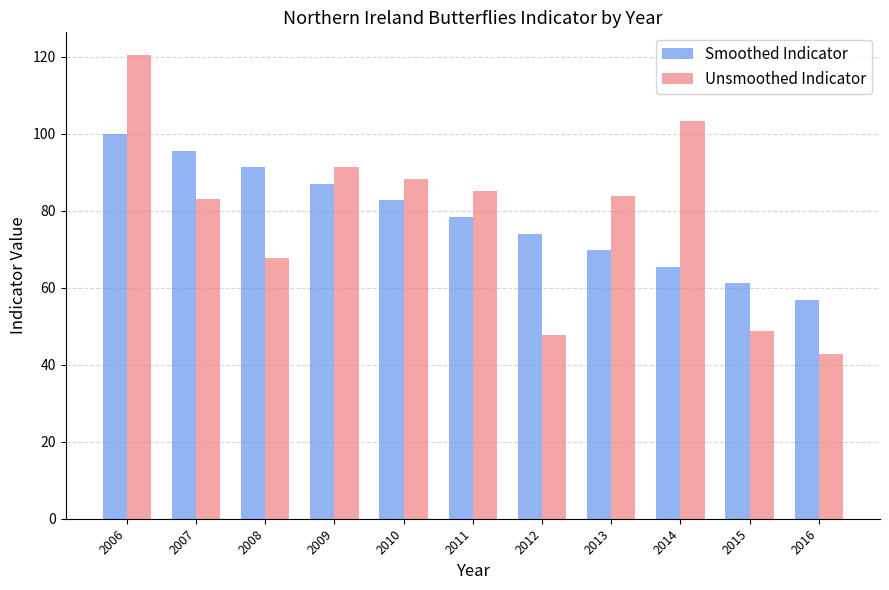

Is it true that Smoothed Indicator equals 136.3 at 2011?

False